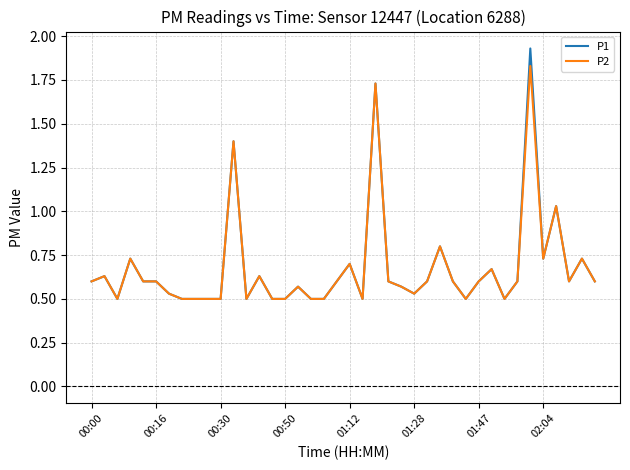

Which series has the largest range (max minus min)?

P1